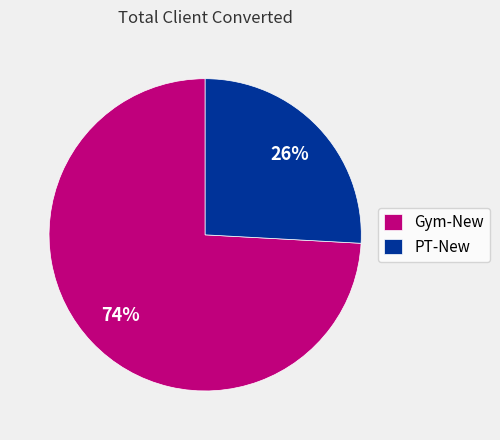

True or false: PT-New accounts for 26% of the total.

True